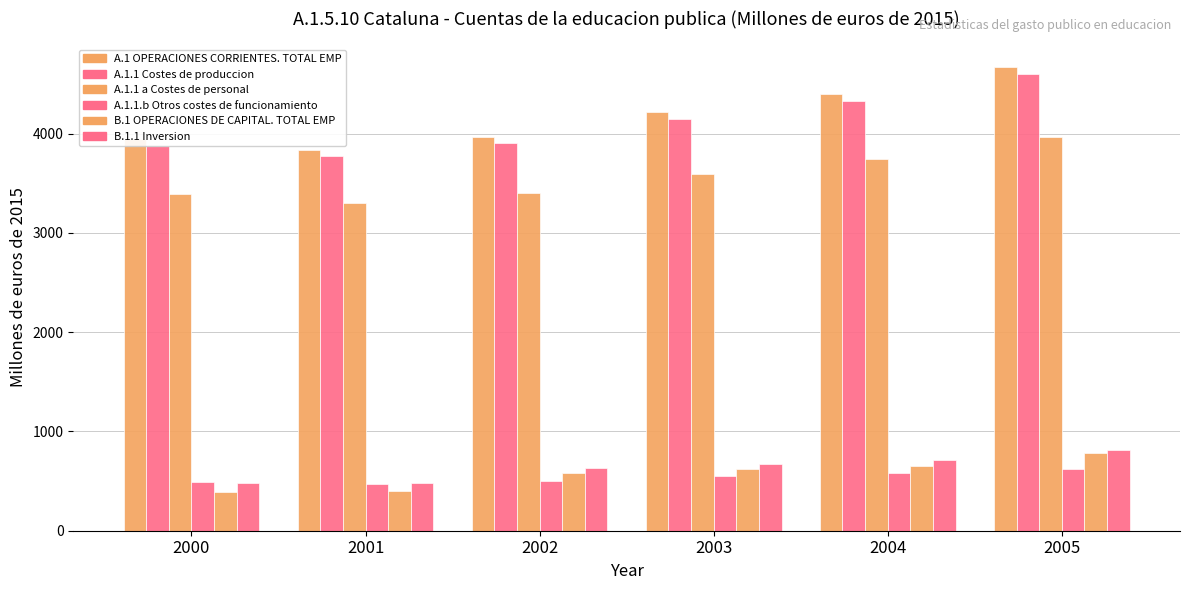

Reading left to right, extract all data points from this chart.

A.1 OPERACIONES CORRIENTES. TOTAL EMP: 3941.3	3834.0	3966.0	4214.8	4395.1	4667.0
A.1.1 Costes de produccion: 3878.8	3771.2	3903.1	4148.3	4325.0	4594.8
A.1.1 a Costes de personal: 3389.0	3300.2	3398.7	3592.2	3743.9	3968.2
A.1.1.b Otros costes de funcionamiento: 489.8	471.0	504.4	556.1	581.1	626.6
B.1 OPERACIONES DE CAPITAL. TOTAL EMP: 394.7	400.0	582.1	623.9	653.0	780.8
B.1.1 Inversion: 483.8	478.8	630.3	671.8	710.7	813.6